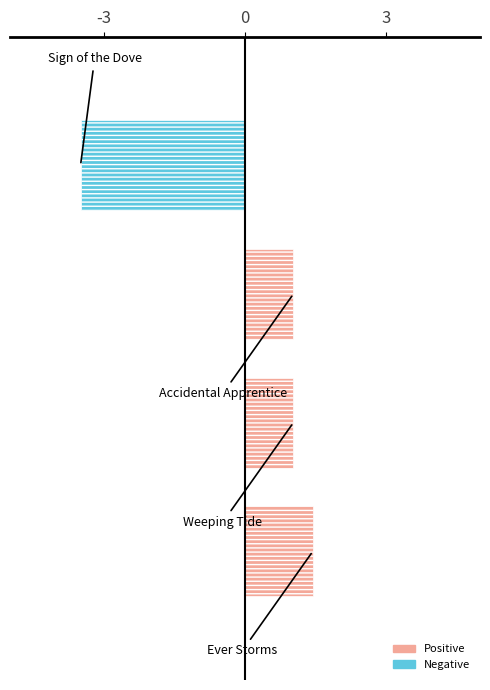

What is the difference between the maximum and minimum values?

4.9